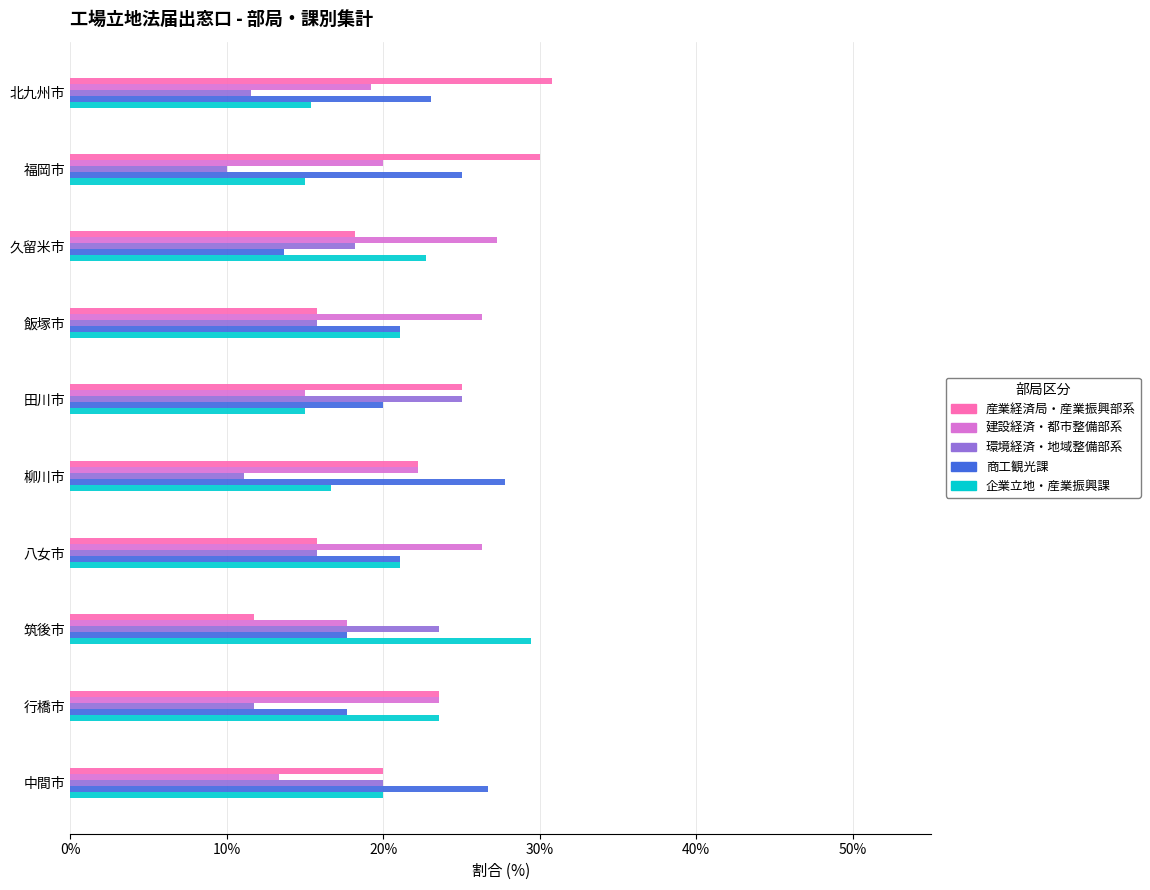

Read the 企業立地・産業振興課 value at 久留米市.

22.7